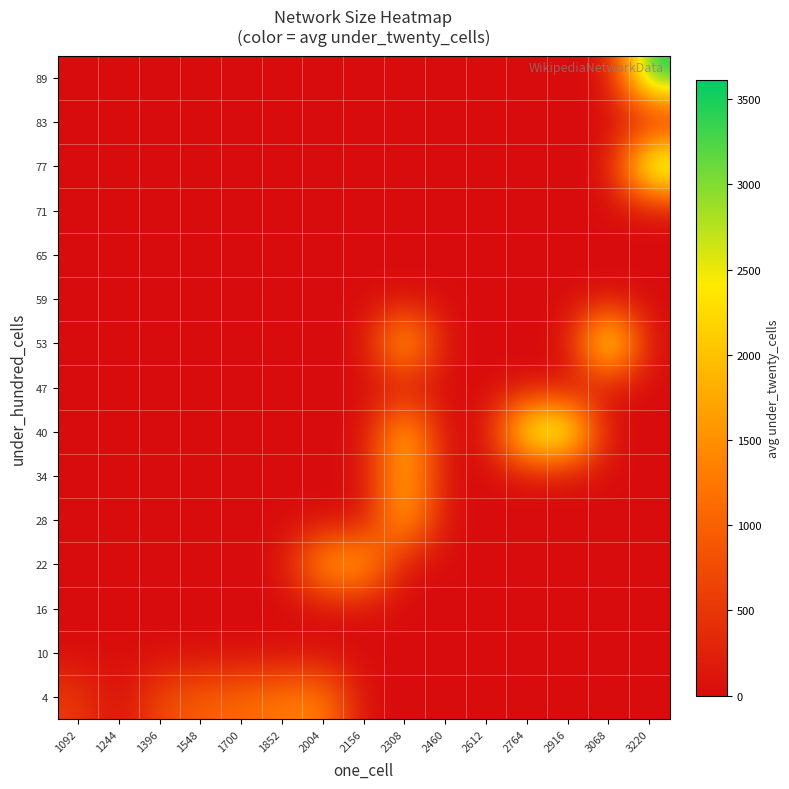

What is the spread (max minus min) of values at 3220?

3616.0